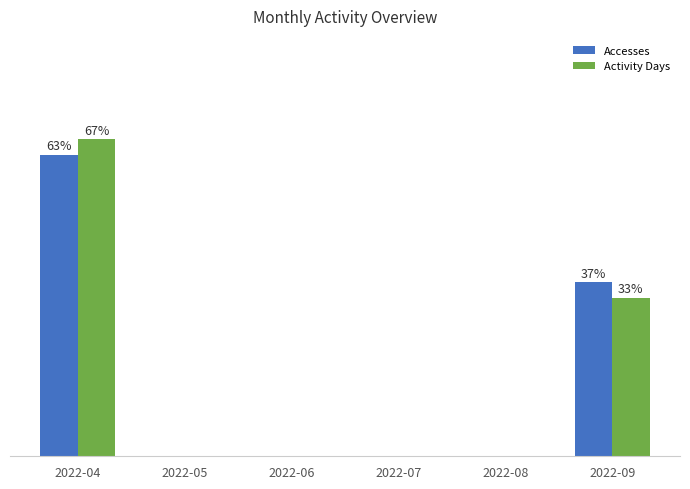

Reading left to right, extract all data points from this chart.

Accesses: 2022-04=63.4	2022-05=0.0	2022-06=0.0	2022-07=0.0	2022-08=0.0	2022-09=36.6
Activity Days: 2022-04=66.7	2022-05=0.0	2022-06=0.0	2022-07=0.0	2022-08=0.0	2022-09=33.3